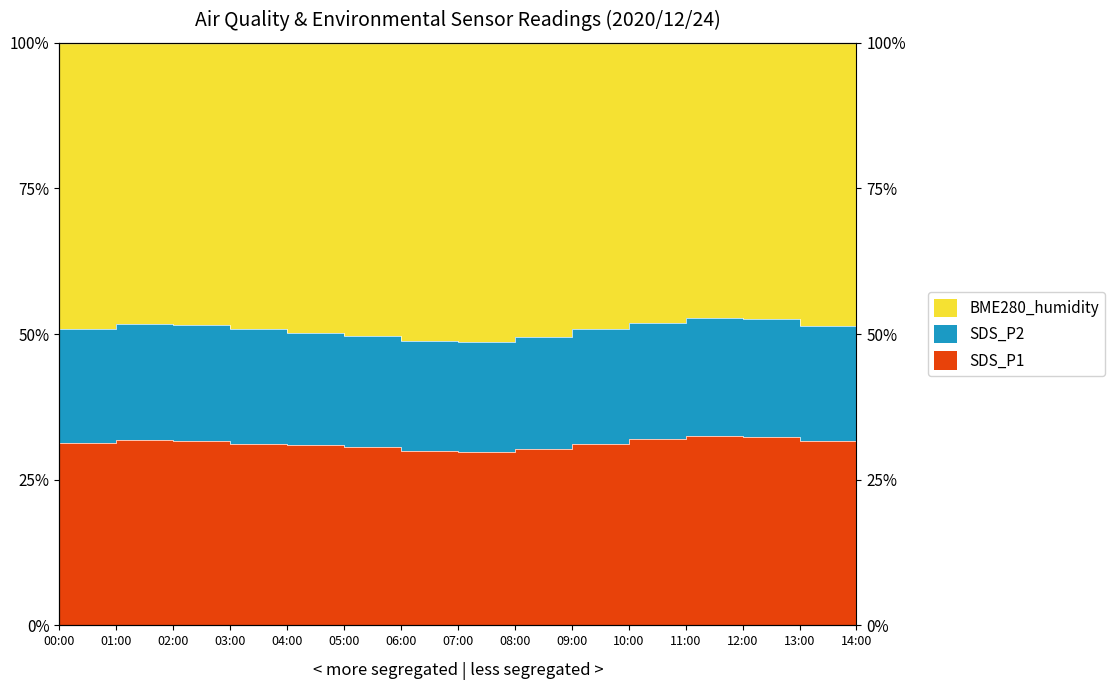

How many categories are shown in the chart?

15